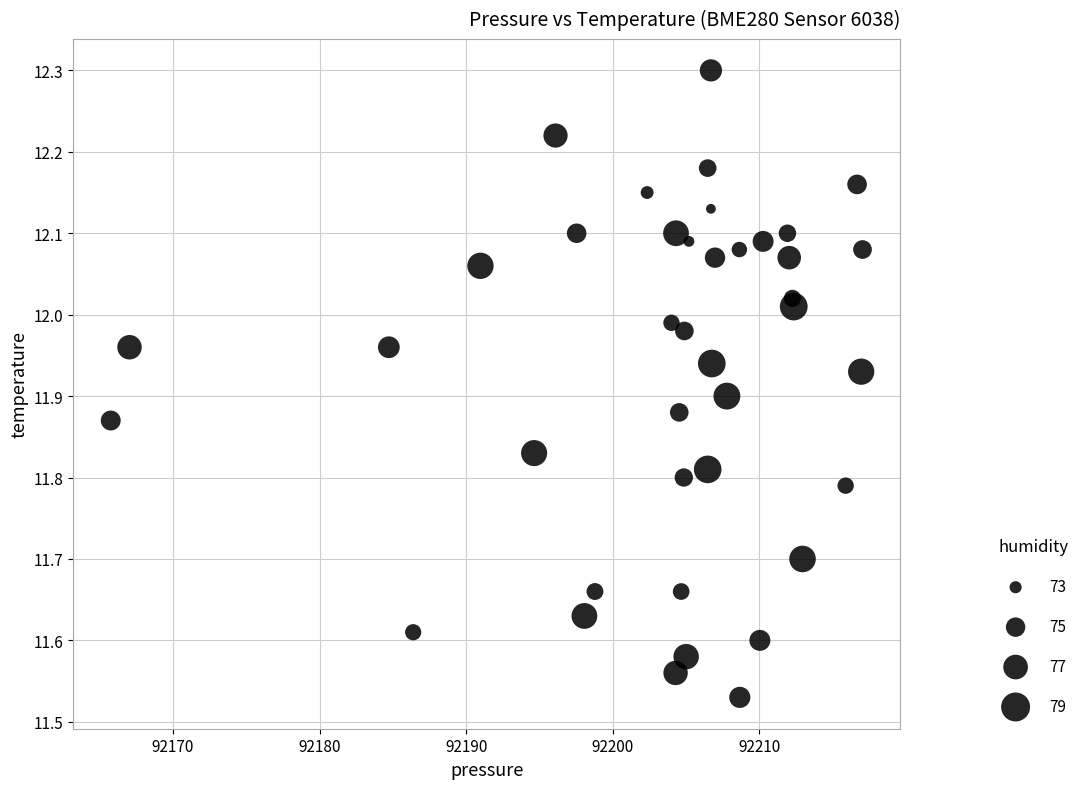

What is the range of Y values (max minus min)?

0.8